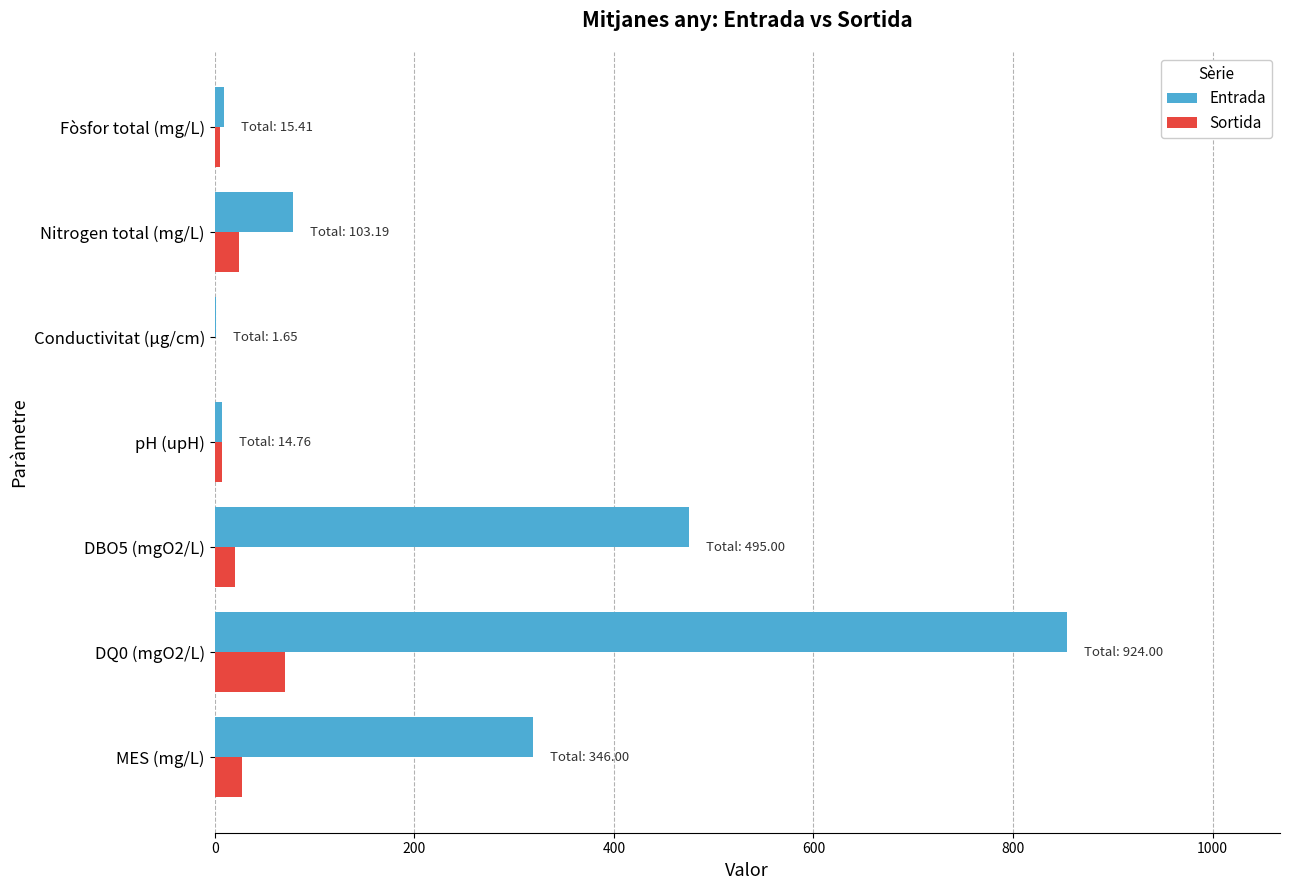

What is the sum of all Sortida values?

155.4